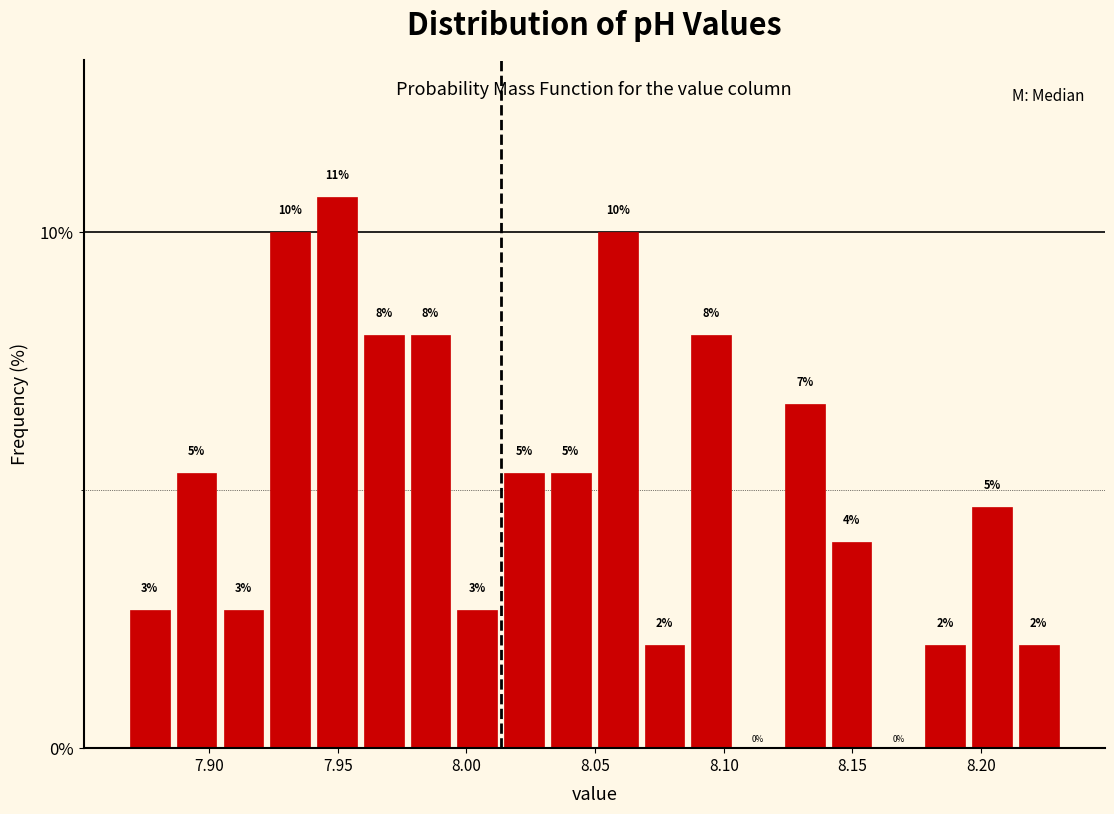

Around what value on the x-axis is the tallest bar? Give the approximate position of its centre, as read against the axis.

7.950